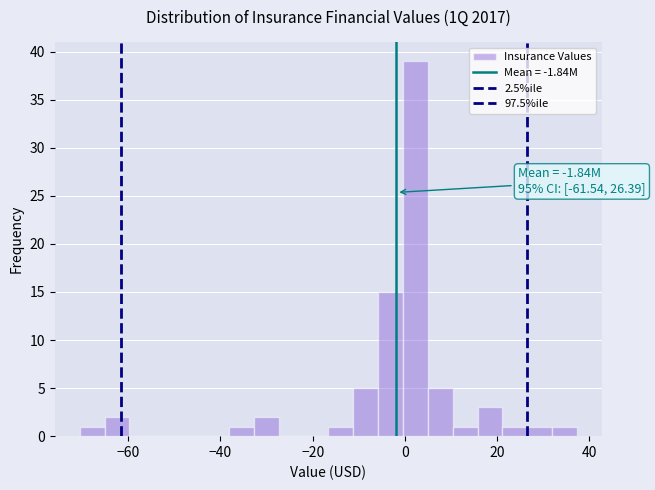

Read against the x-axis, roughly where is the centre of the tallest bar?

2